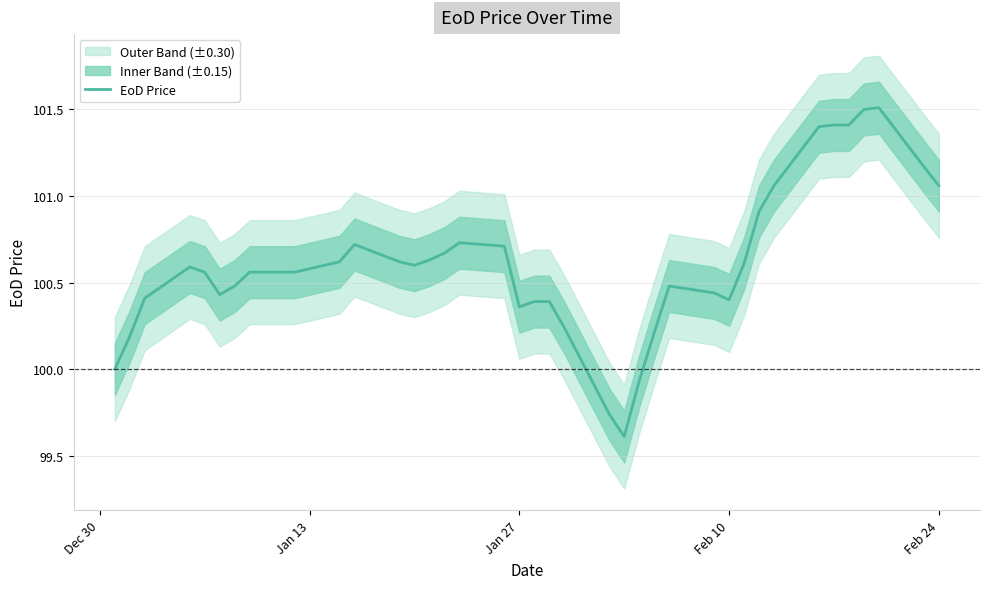

True or false: there are more than 0 points higher than both neighbors.

True